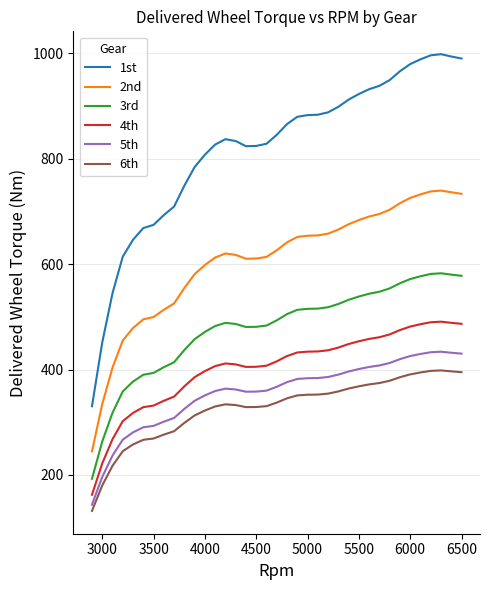

Which series has the largest total across all categories?

1st